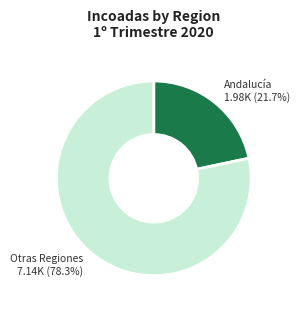

Combined, what portion of the pie is Otras Regiones and Andalucía?

100.0%